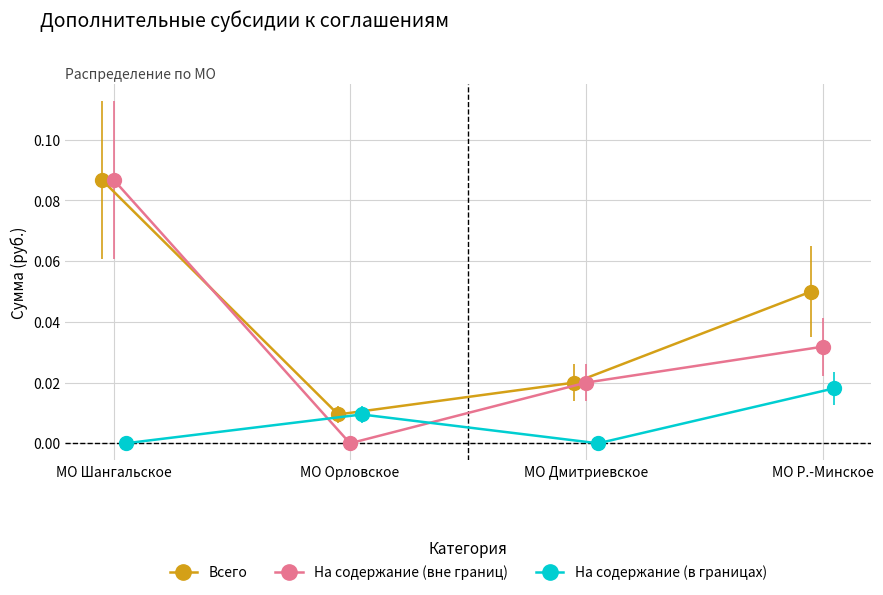

At which label is Всего closest to 0?

МО Орловское